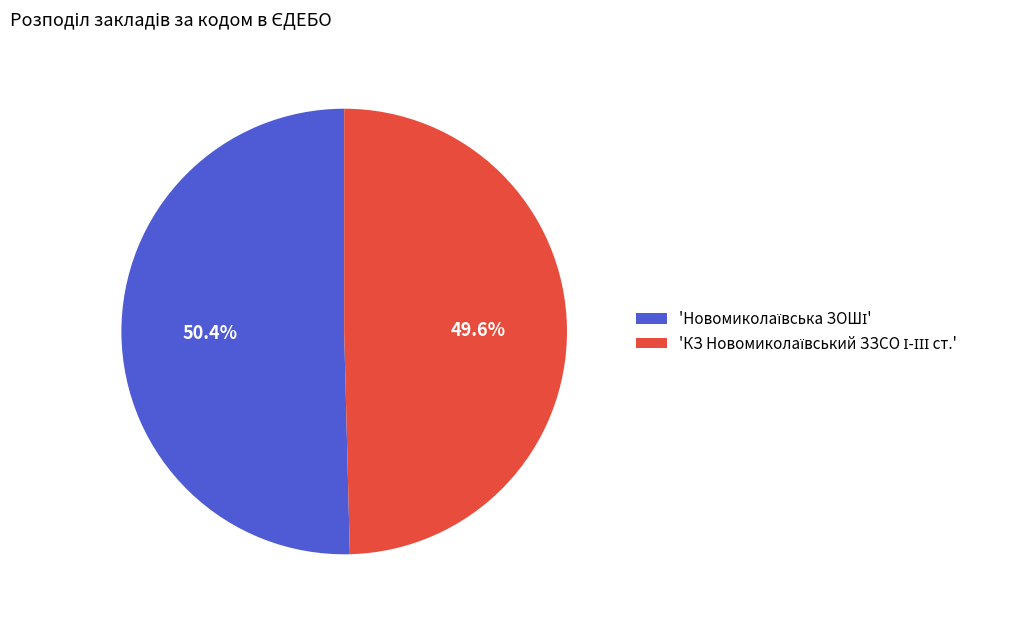

Does any single category account for the majority?

Yes